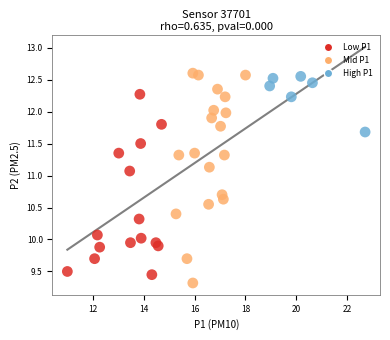

What is the range of Y values (max minus min)?

3.3